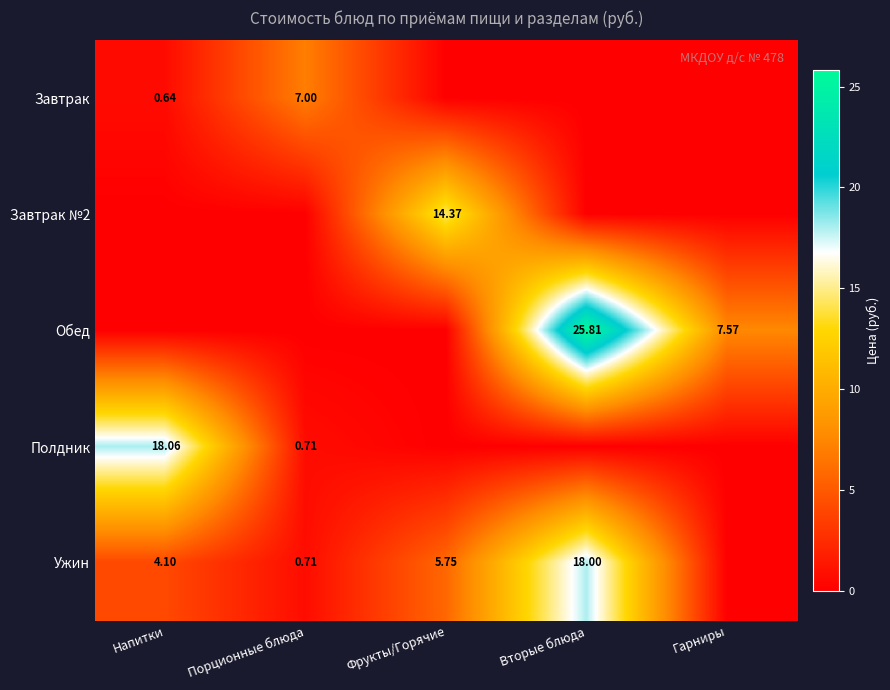

Is it true that Завтрак equals 7.0 at Порционные блюда?

True